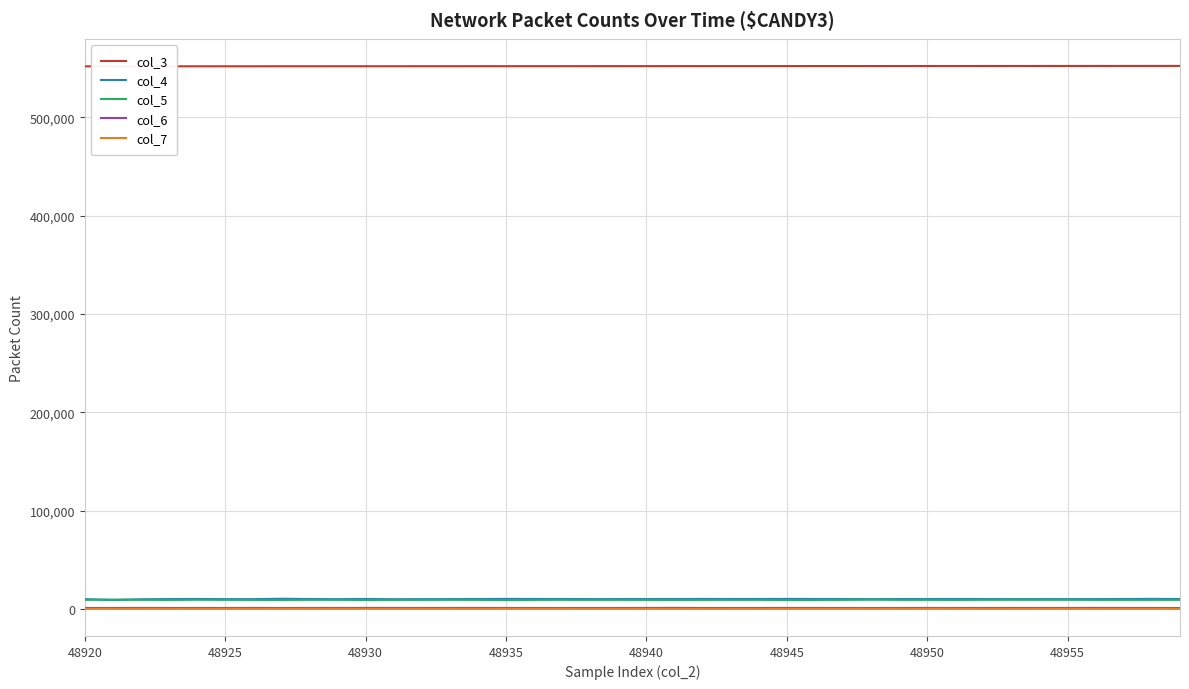

True or false: col_4 and col_3 intersect in this chart.

False